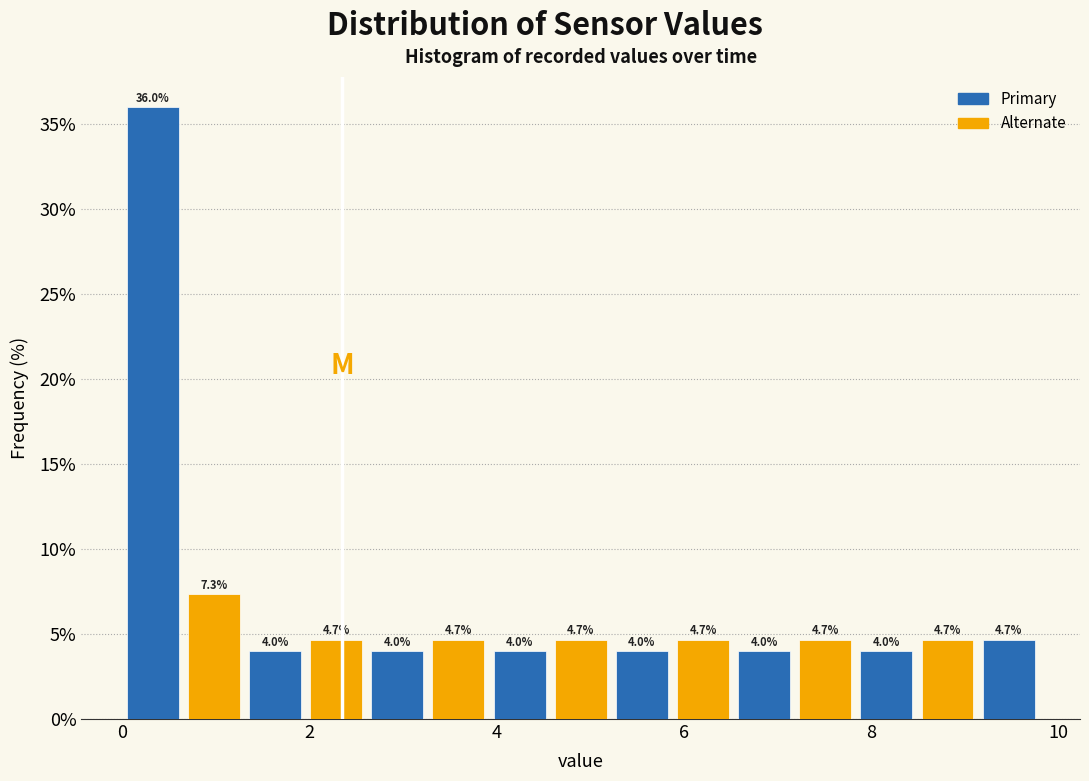

Read against the x-axis, roughly where is the centre of the tallest bar?

0.4